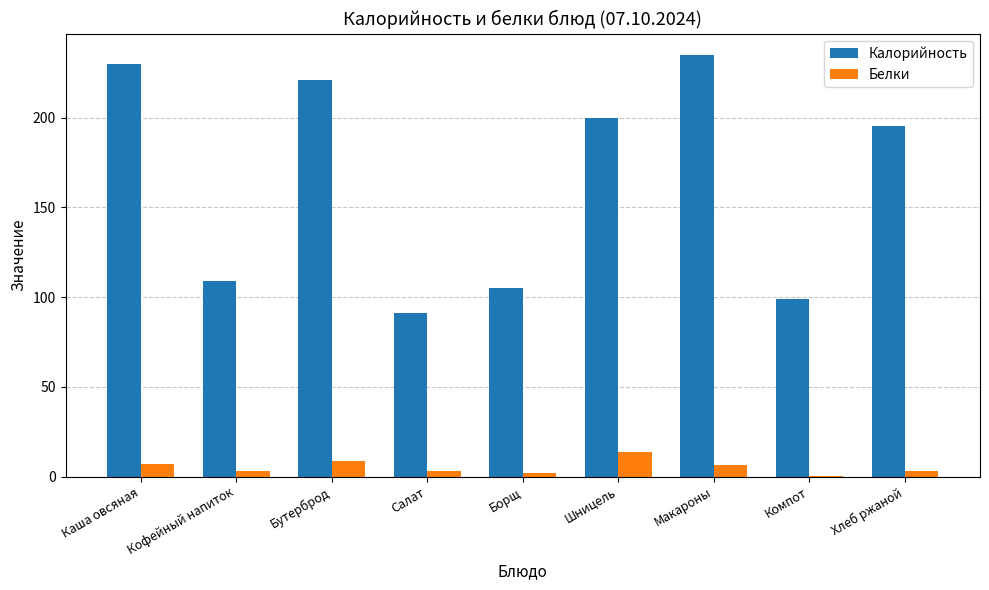

At which label does Калорийность reach its peak?

Макароны